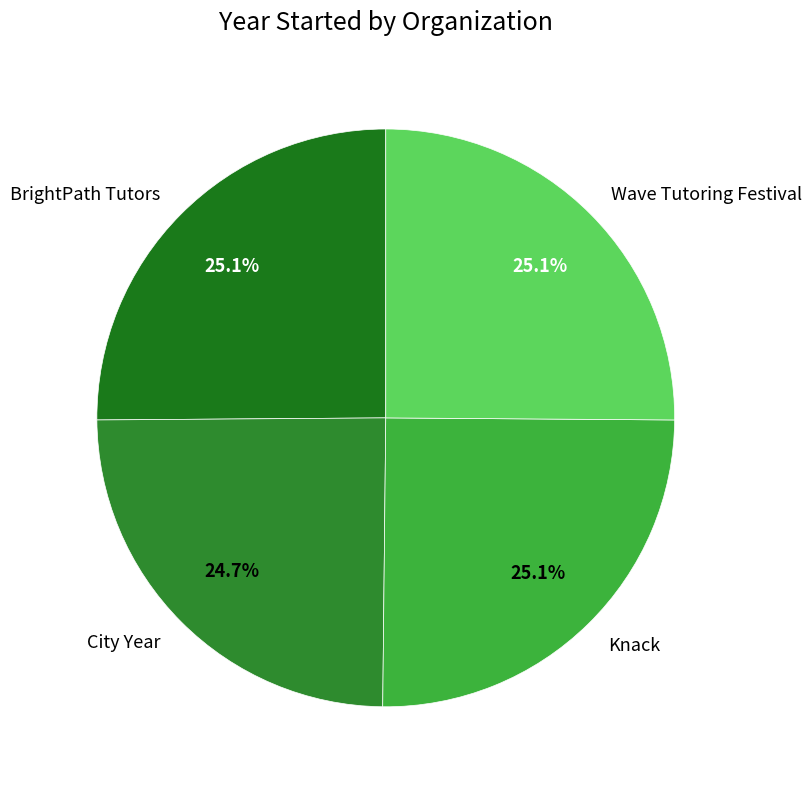

What portion of the pie excludes Wave Tutoring Festival?

74.9%